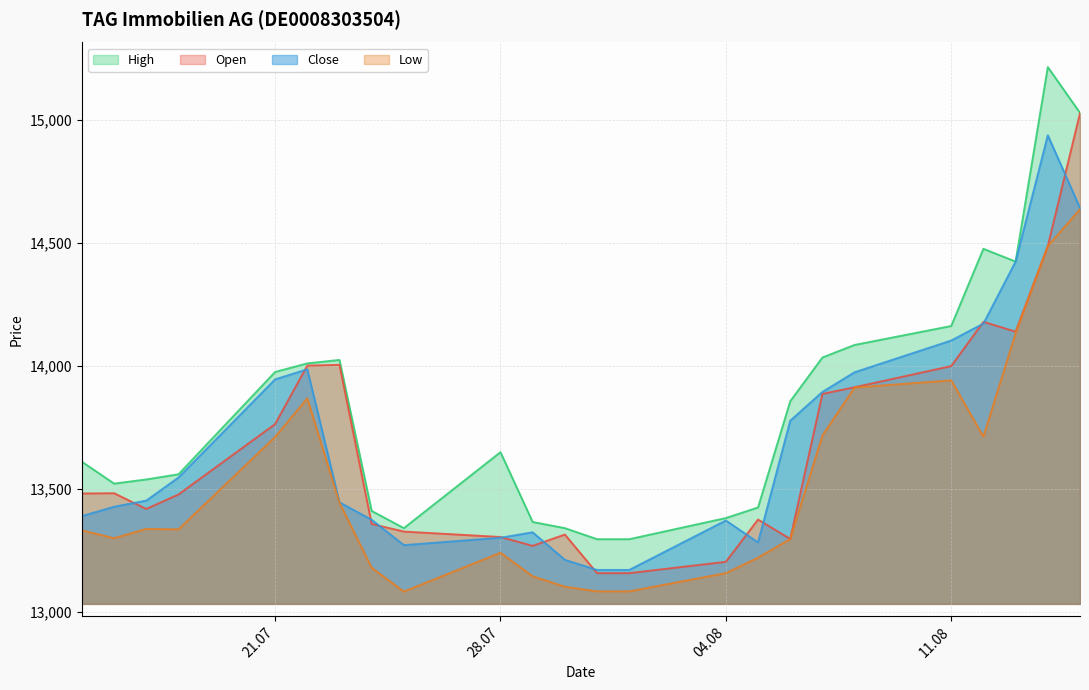

Which series changed the most between 29.07.2025 and 15.08.2025?

Open